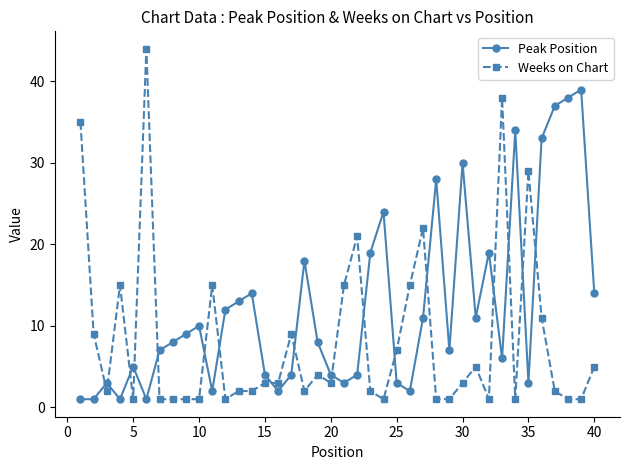

Rank the series by their maximum value, from lowest to highest.

Peak Position, Weeks on Chart